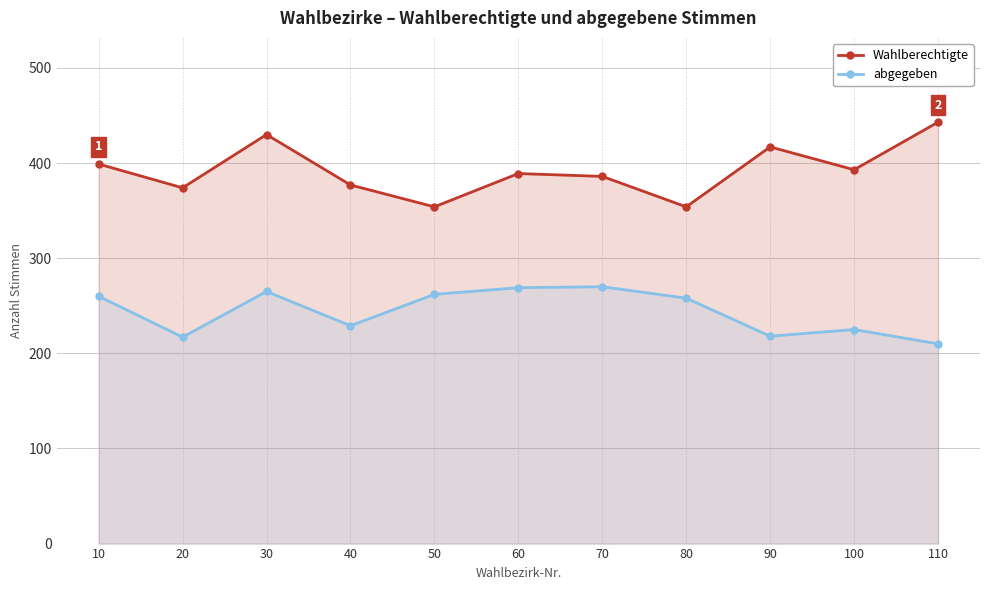

Which has a higher value, 90 or 80?

90